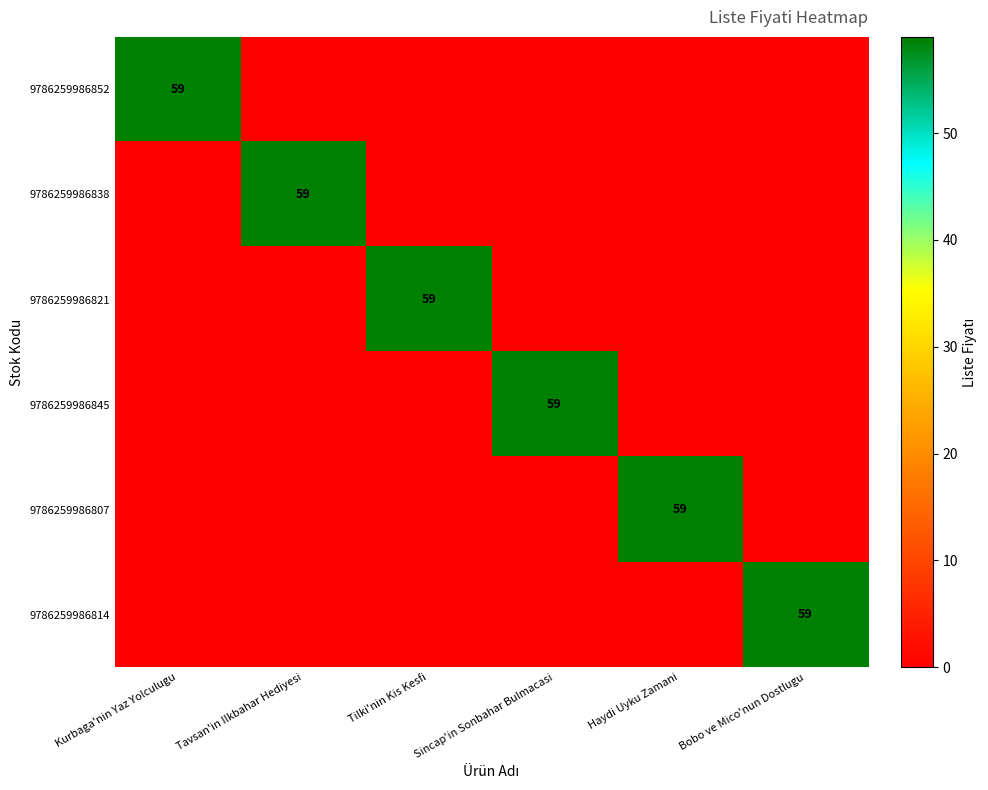

What is the difference between the highest and lowest values at Haydi Uyku Zamani?

59